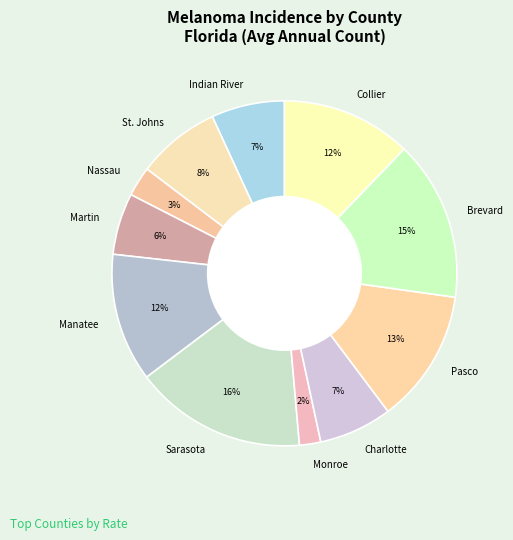

The Collier slice represents 12% of the pie. True or false?

True